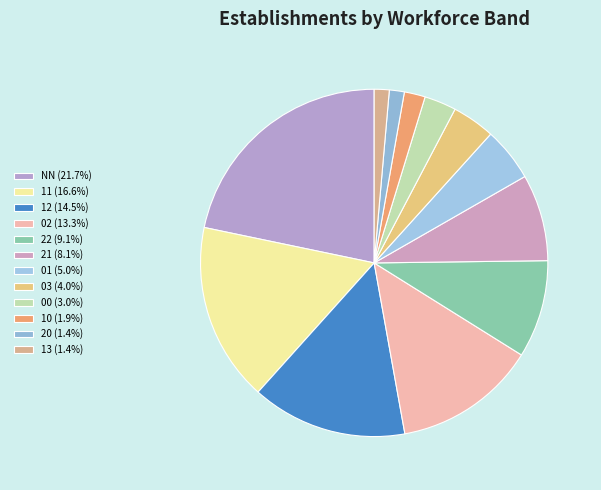

What is the largest slice in the pie chart?

NN